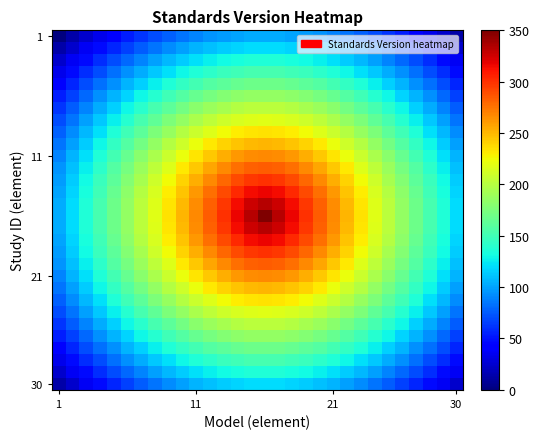

At how many categories does at least one series exceed 131?

27